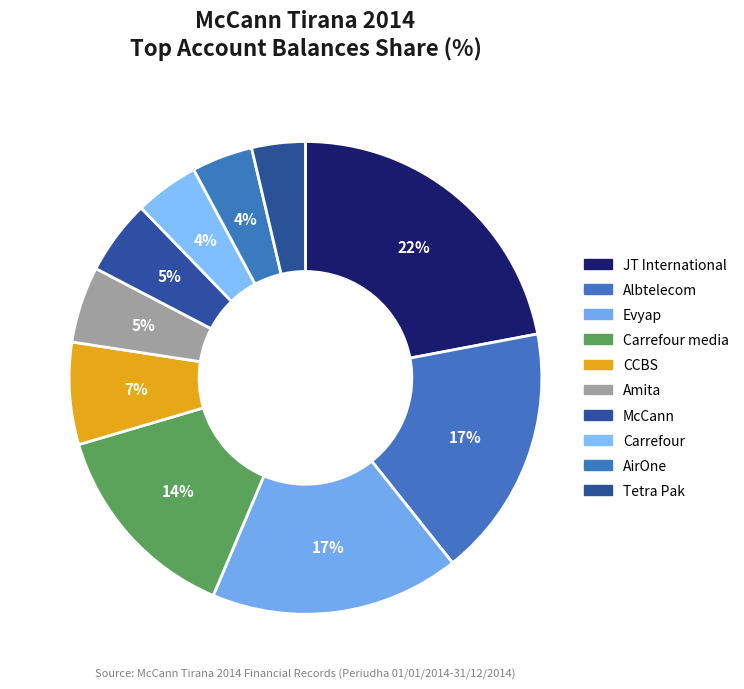

How many segments does this pie chart have?

10